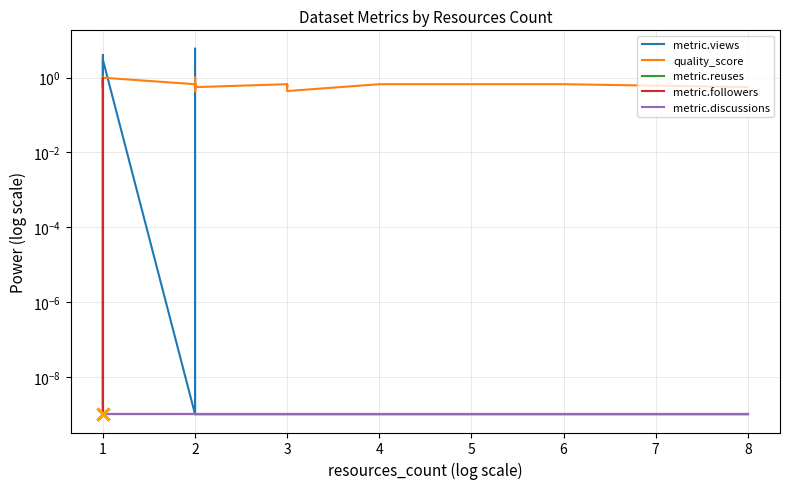

At how many categories does at least one series exceed 4?

2